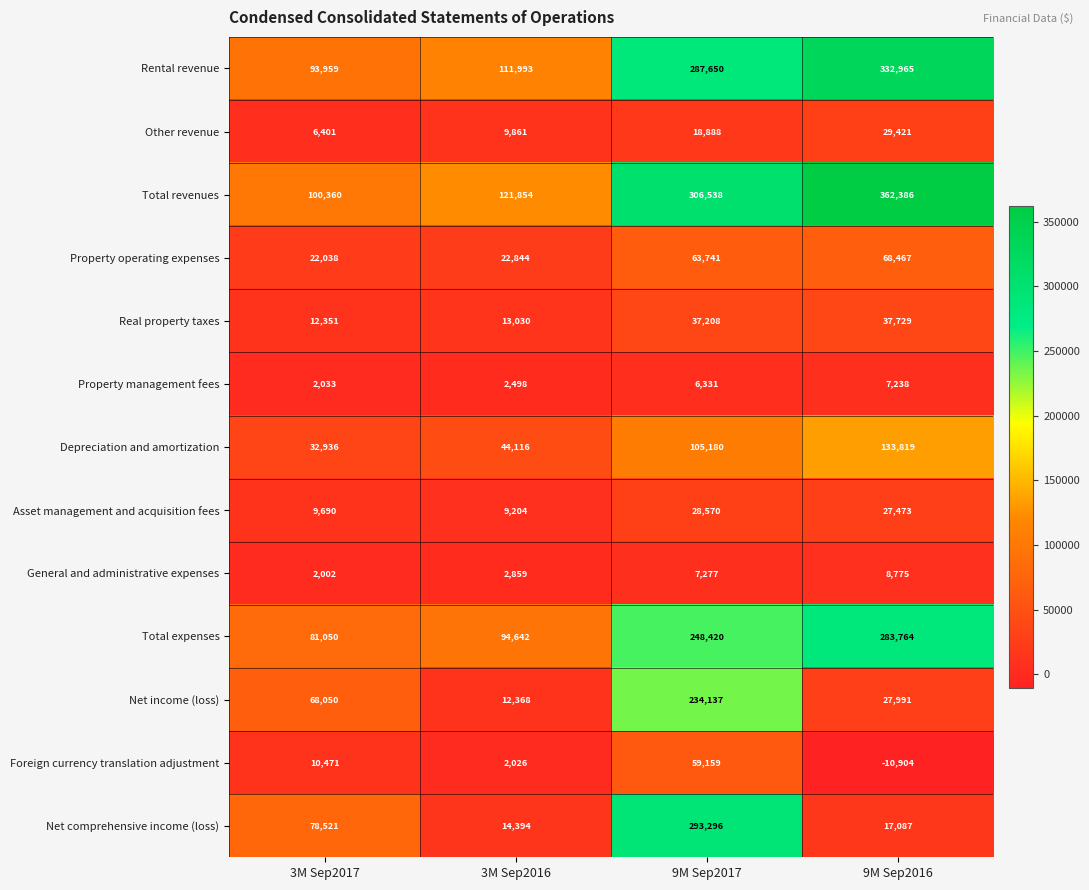

What is the spread (max minus min) of values at 3M Sep2016?

119828